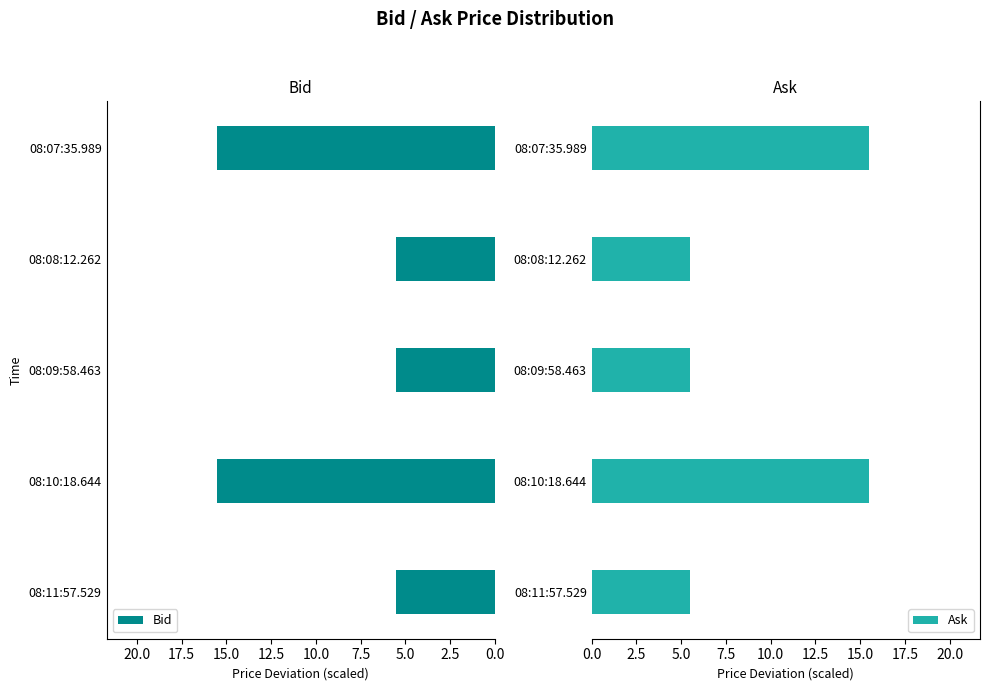

What is the difference between the maximum and minimum values in the Ask series?

10.0